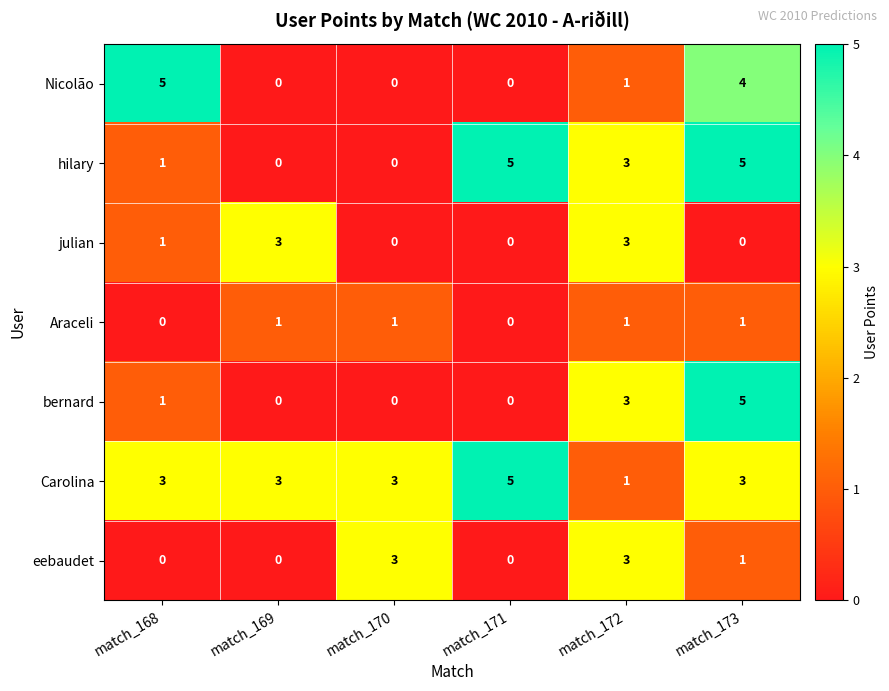

Read the eebaudet value at match_170.

3